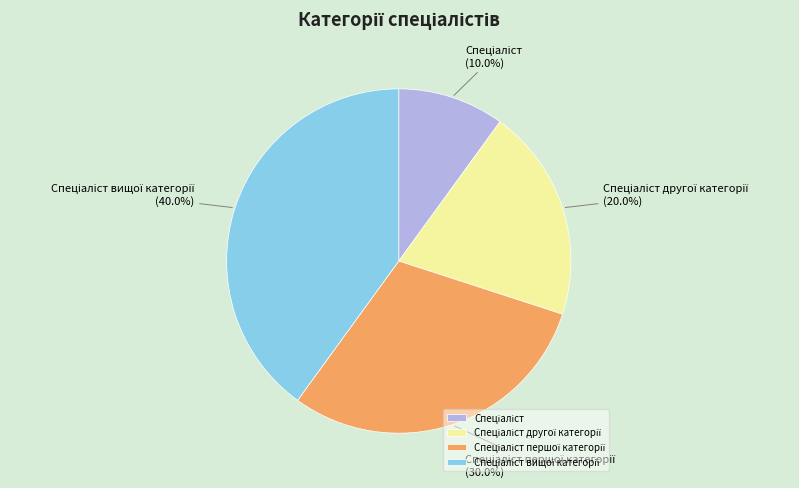

To the nearest percent, what is the difference between the largest and smallest slice percentages?

30%